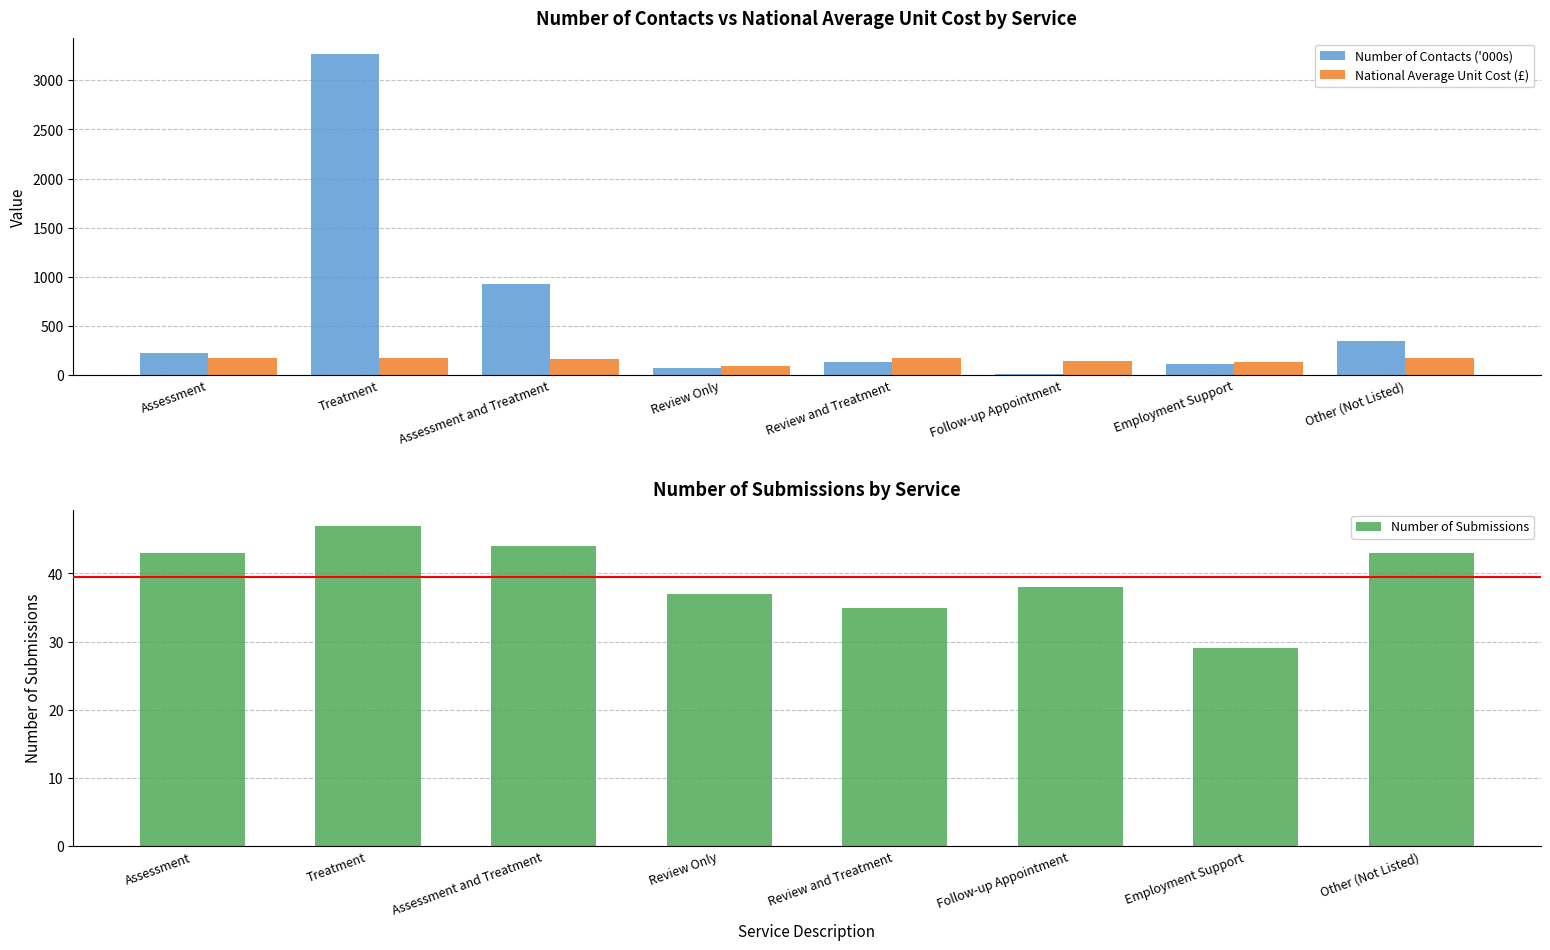

Rank the series by their average value, from highest to lowest.

Number of Contacts ('000s), National Average Unit Cost (£), Number of Submissions